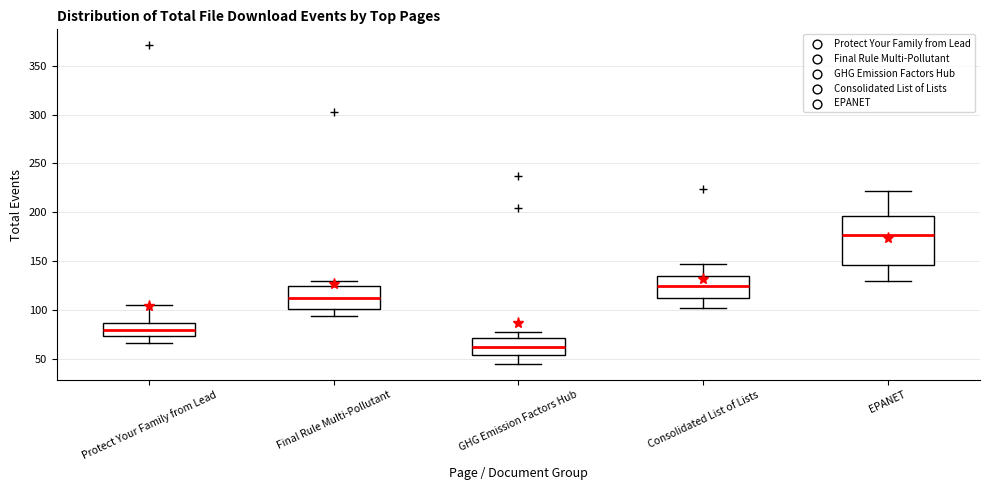

Reading left to right, transcribe this box plot: for each box, give where its median line is, the range the box spans, and where its two whiskers end, as read against the y-axis. The values are not printed on the chart, so give them approximately, as read against the axis.

Protect Your Family from Lead: median 80, box 75 to 85, whiskers 65 to 105
Final Rule Multi-Pollutant: median 115, box 100 to 125, whiskers 95 to 130
GHG Emission Factors Hub: median 65, box 55 to 70, whiskers 45 to 80
Consolidated List of Lists: median 125, box 115 to 135, whiskers 100 to 145
EPANET: median 175, box 145 to 195, whiskers 130 to 220